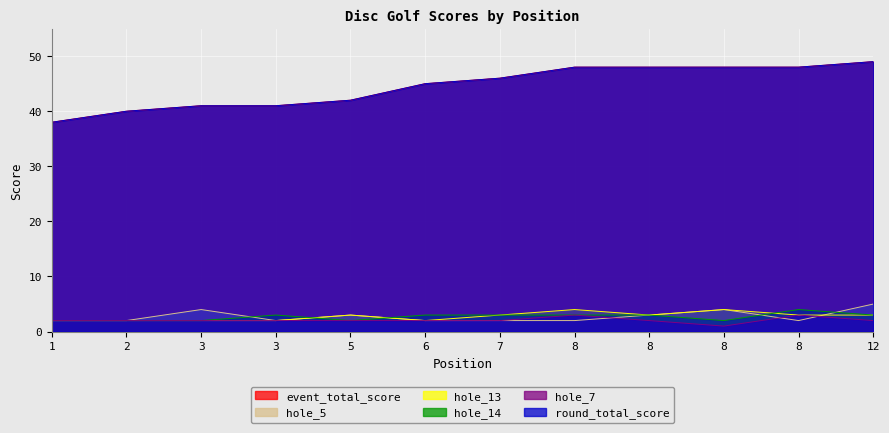

At which category is the sum across all series the highest?

12